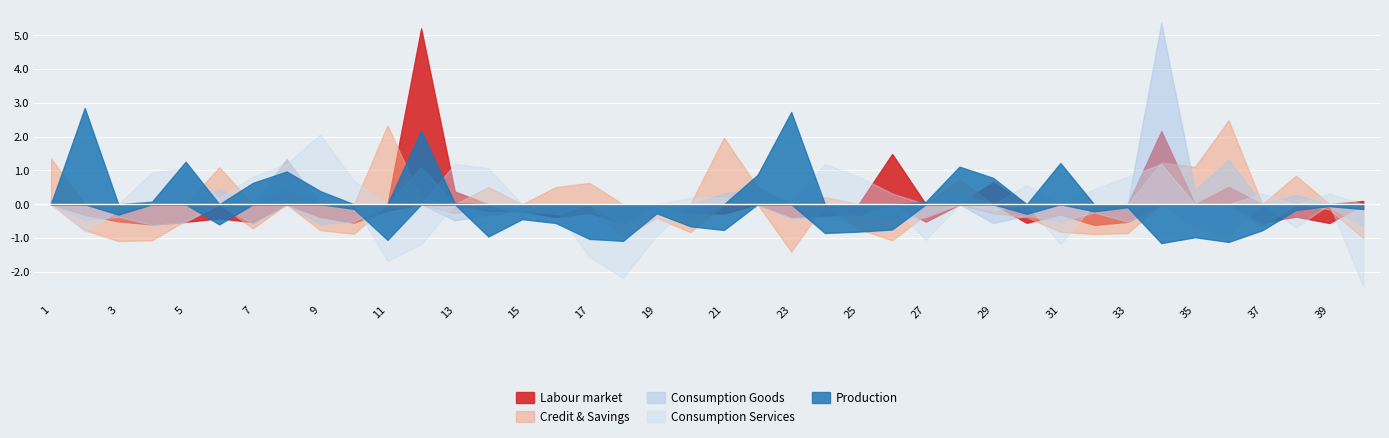

Between 24 and 30, which is larger?

30